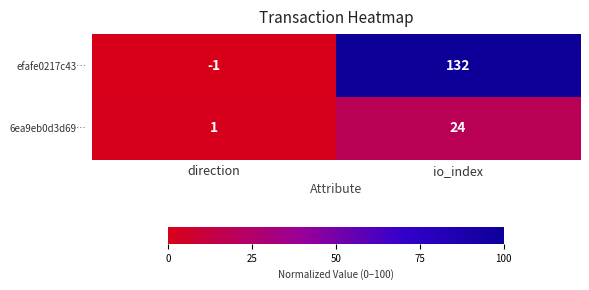

What is the difference between the maximum and minimum values in the efafe0217c43… series?

133